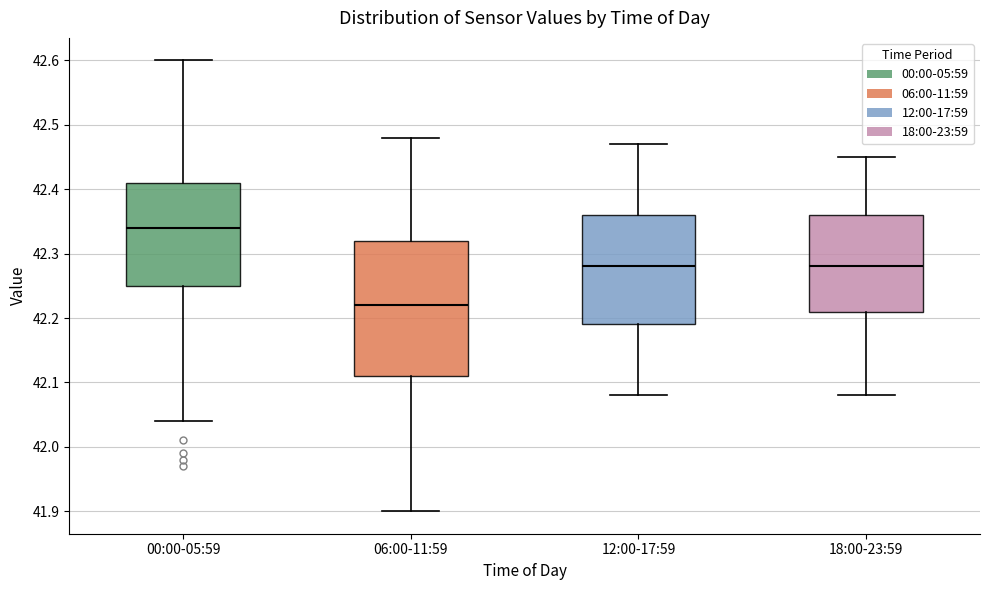

Which box is the tallest, from its lower edge to its upper edge?

06:00-11:59